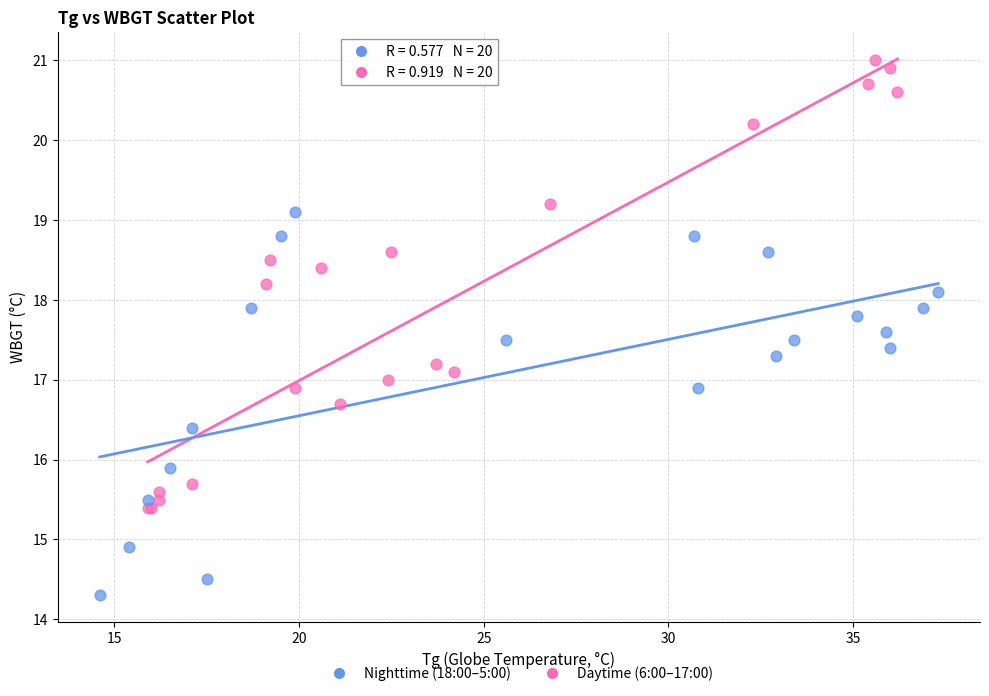

Which series reaches the minimum Y coordinate?

Nighttime (18:00–5:00)